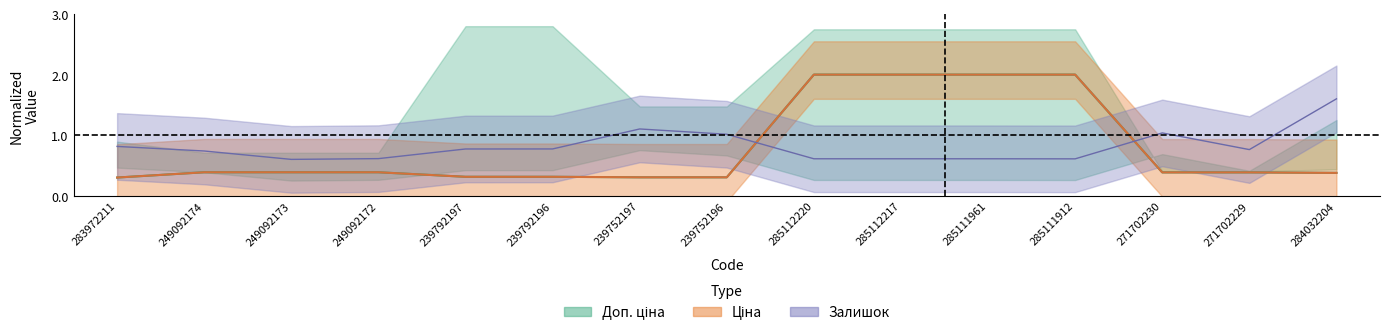

Which series has the largest total across all categories?

Залишок